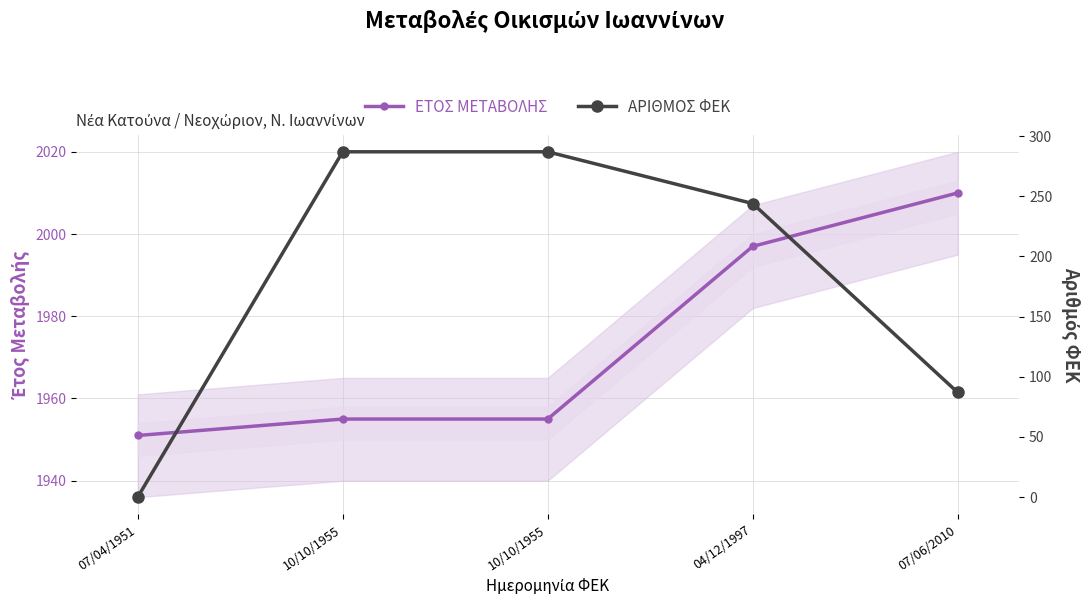

What are all the series names shown in the legend?

ΕΤΟΣ ΜΕΤΑΒΟΛΗΣ, ΑΡΙΘΜΟΣ ΦΕΚ